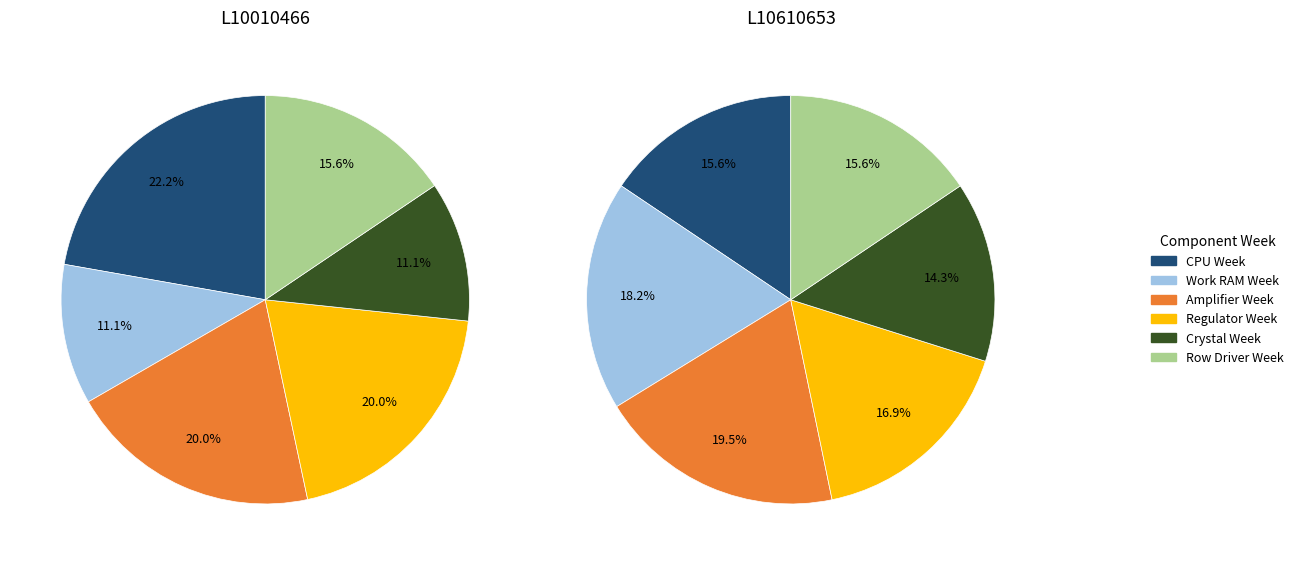

Is there a majority slice in this chart?

No